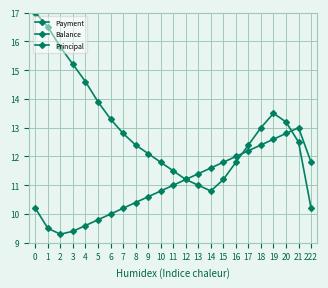

Is the value of Balance at 16 greater than the value of Payment at 10?

Yes